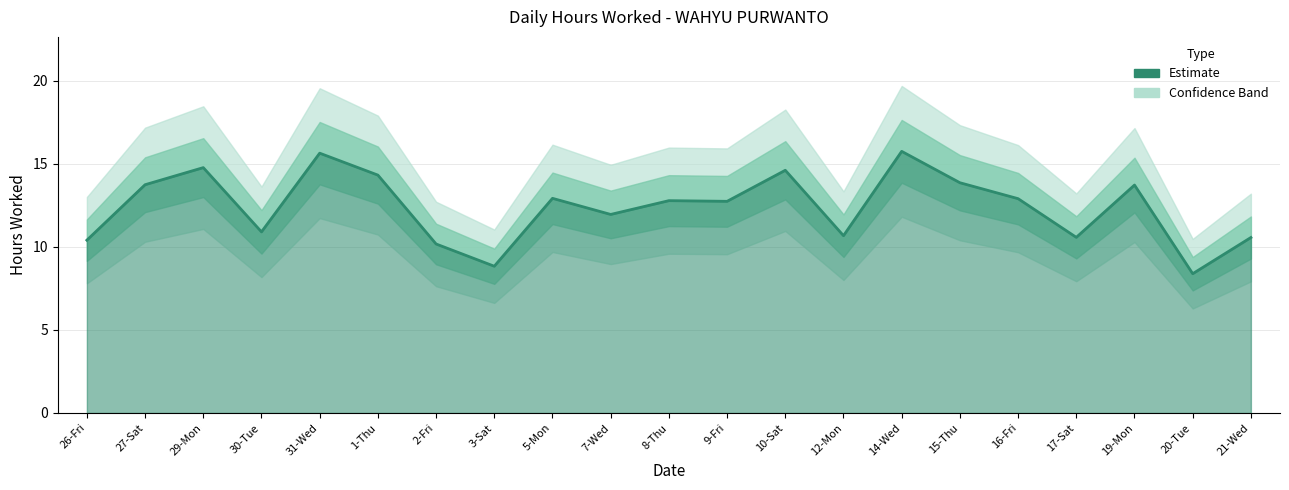

What position from the left is 5-Mon?

9